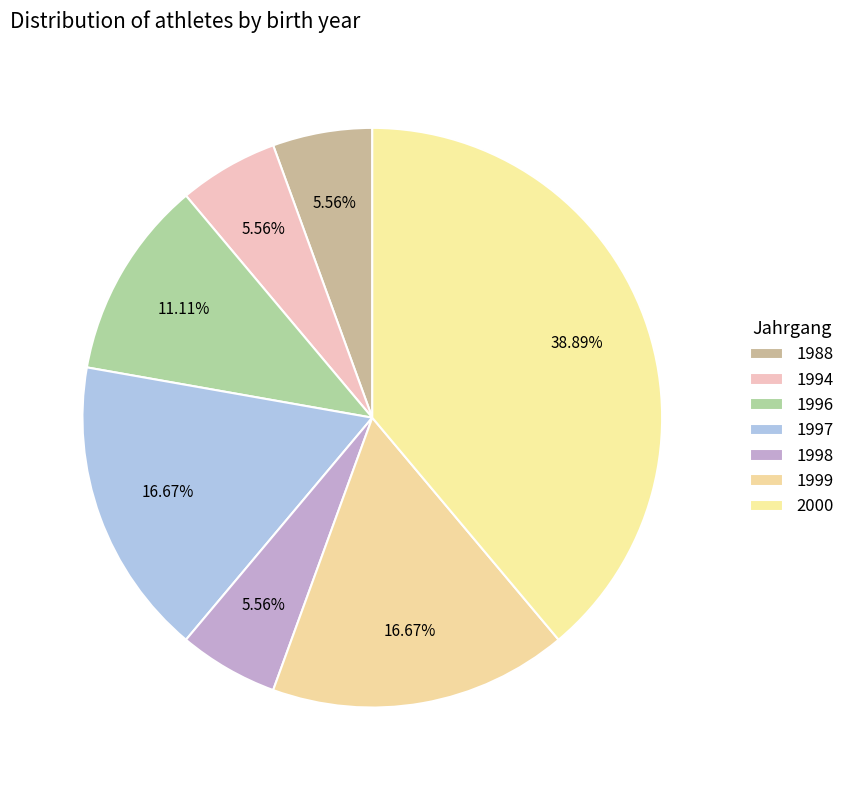

To the nearest percent, what percentage of the pie is 2000?

39%